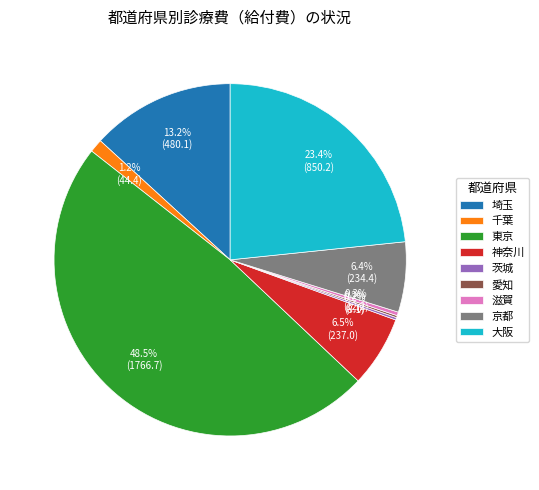

Combined, what portion of the pie is 大阪 and 滋賀?

23.7%